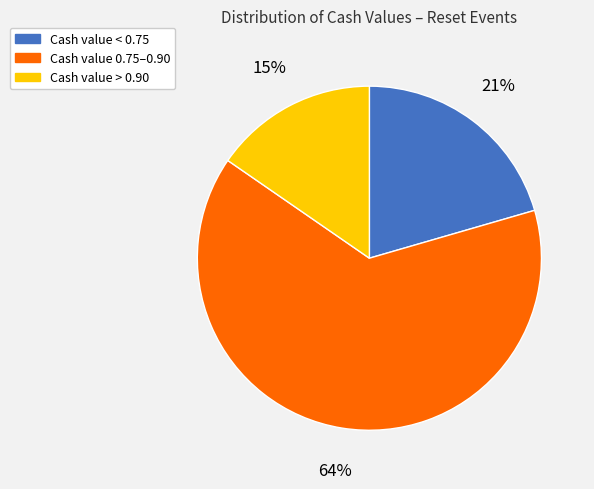

Which slice is the largest?

Cash value 0.75–0.90